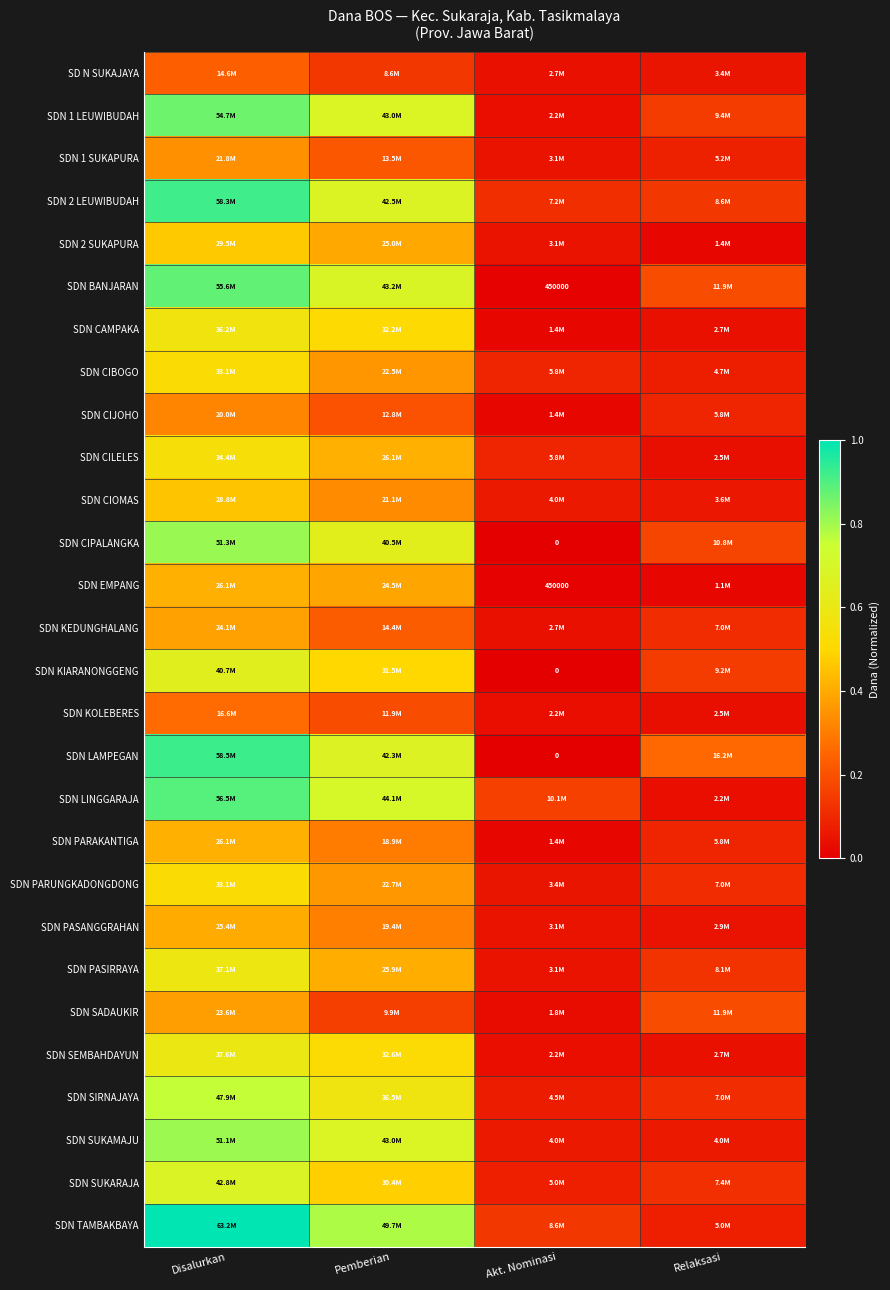

What is the difference between the highest and lowest values at Akt. Nominasi?

0.2